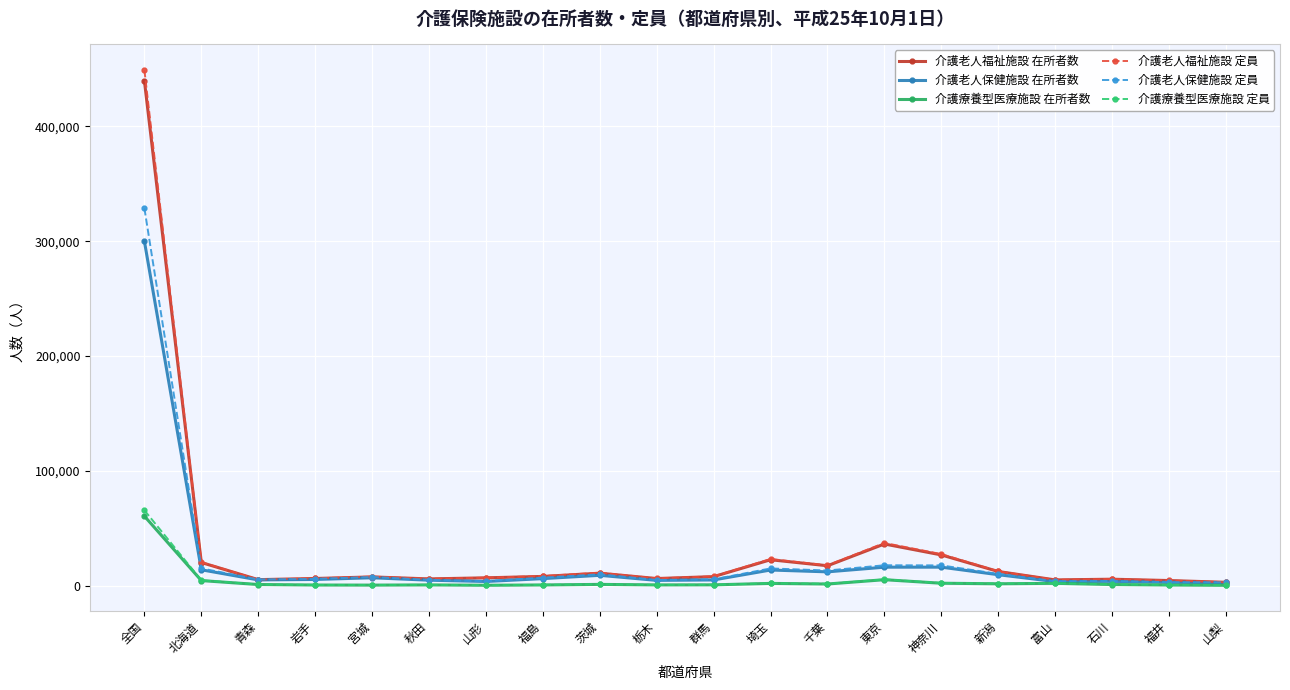

Is it true that 介護療養型医療施設 在所者数 equals 434 at 福井?

True